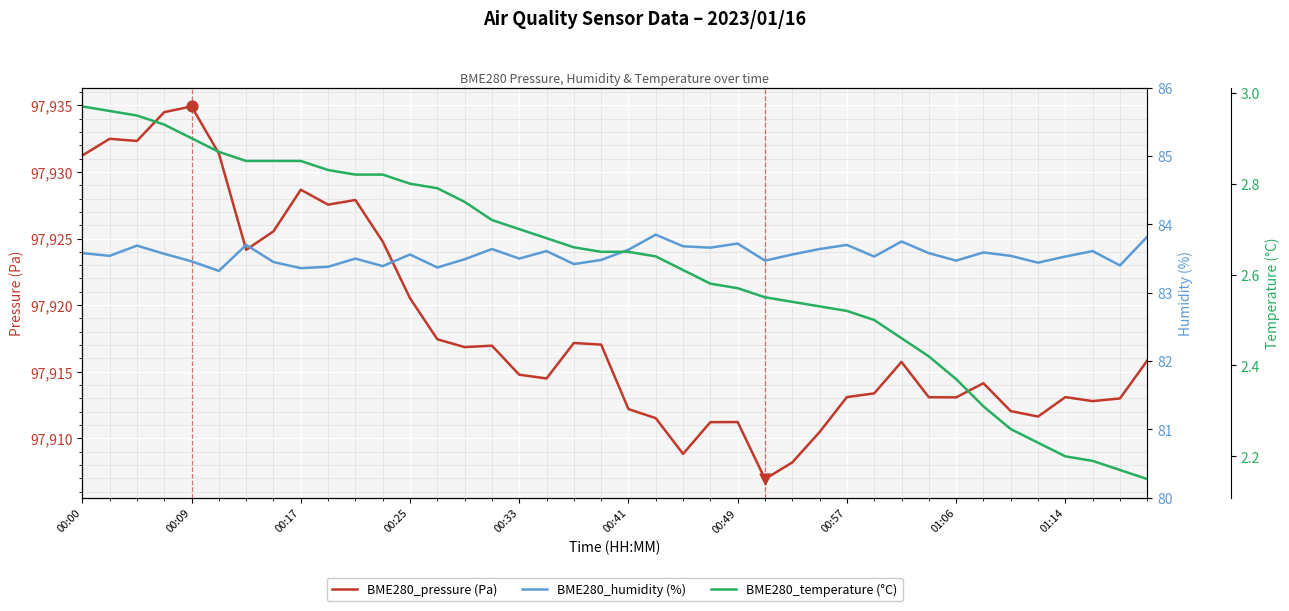

Which series has the widest spread of Y values?

BME280_pressure